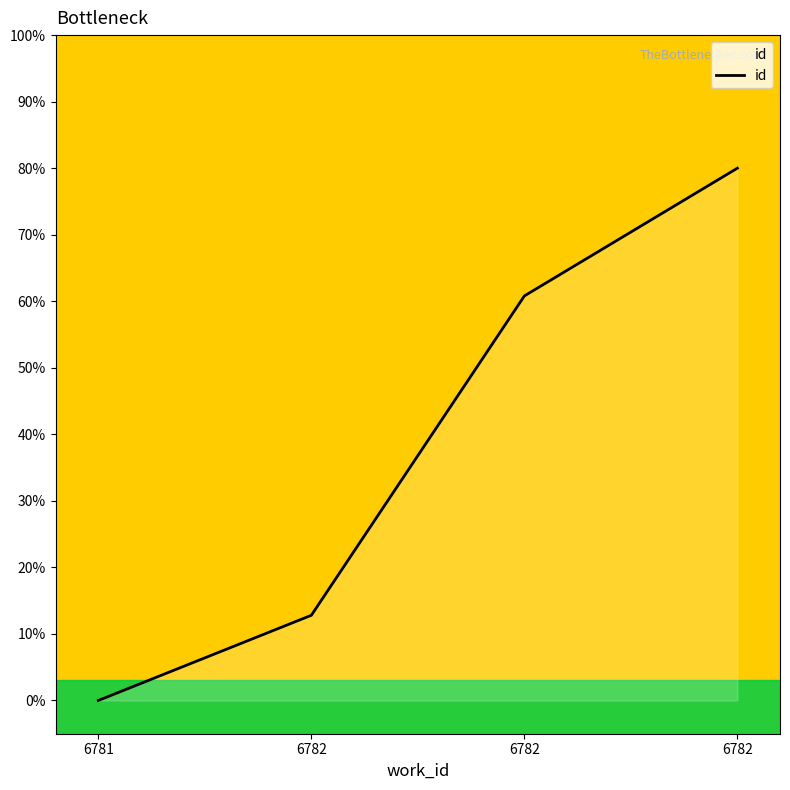

Does the chart display data point markers on the line(s)?

No